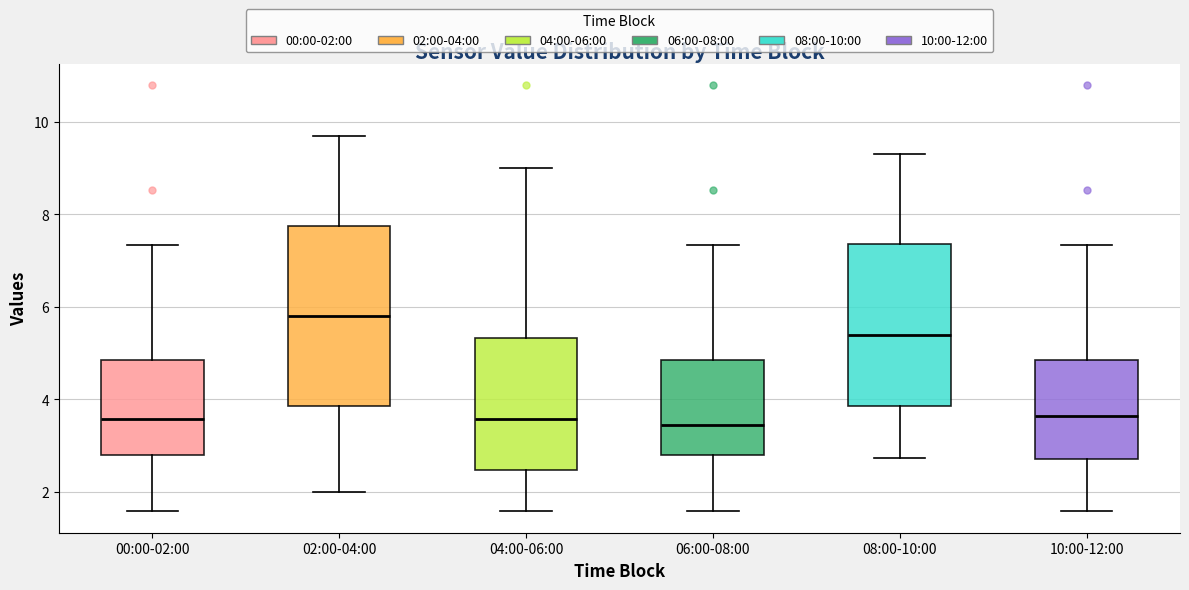

Reading left to right, transcribe this box plot: for each box, give where its median line is, the range the box spans, and where its two whiskers end, as read against the y-axis. The values are not printed on the chart, so give them approximately, as read against the axis.

00:00-02:00: median 3.6, box 2.8 to 4.8, whiskers 1.6 to 7.4
02:00-04:00: median 5.8, box 3.8 to 7.8, whiskers 2.0 to 9.8
04:00-06:00: median 3.6, box 2.4 to 5.4, whiskers 1.6 to 9.0
06:00-08:00: median 3.4, box 2.8 to 4.8, whiskers 1.6 to 7.4
08:00-10:00: median 5.4, box 3.8 to 7.4, whiskers 2.8 to 9.4
10:00-12:00: median 3.6, box 2.6 to 4.8, whiskers 1.6 to 7.4